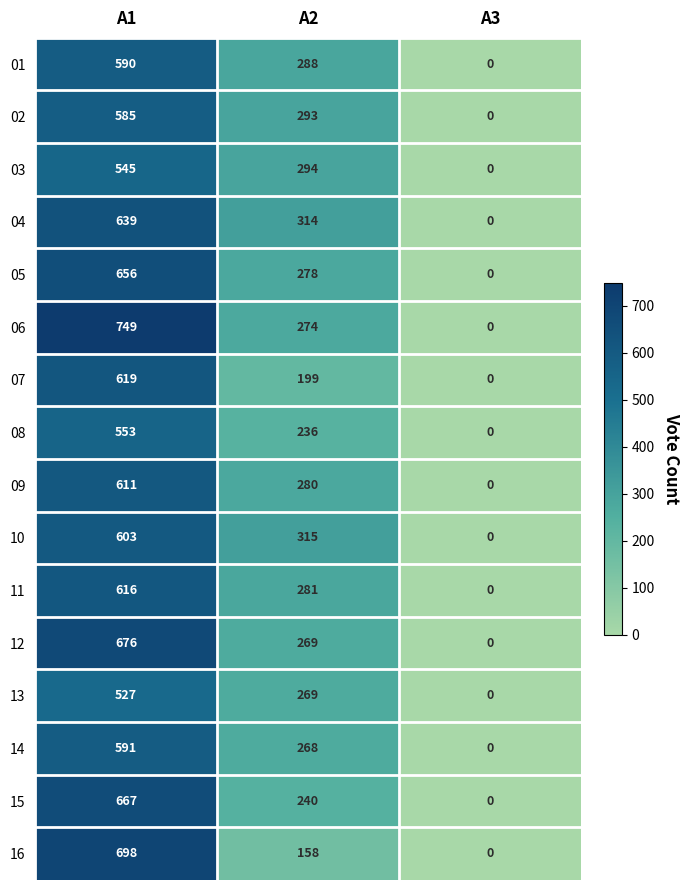

How many 01 values are between 0 and 590?

3